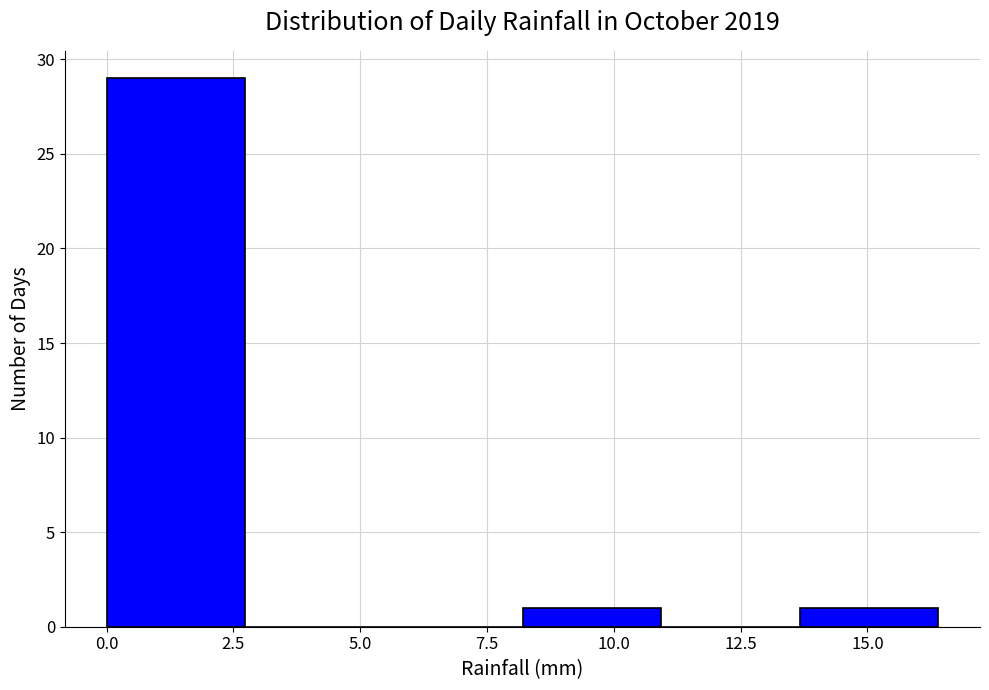

How tall is the bar that spans 0.0 to 2.5 on the x-axis? Neither the bar edges nor the heights are printed on the chart, so give them approximately, as read against the axes.

29